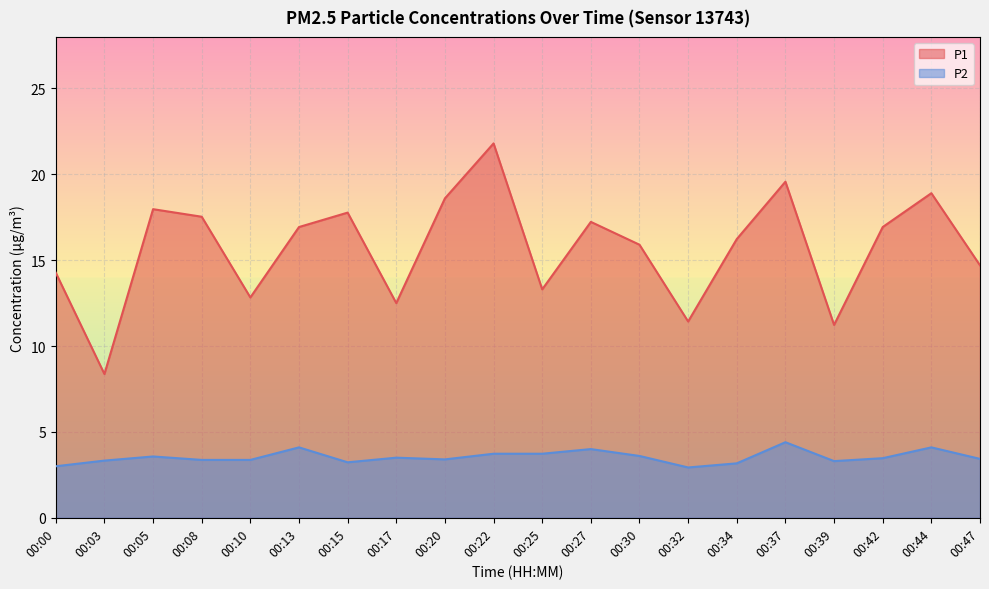

True or false: P2 has more than 0 interior local peaks.

True